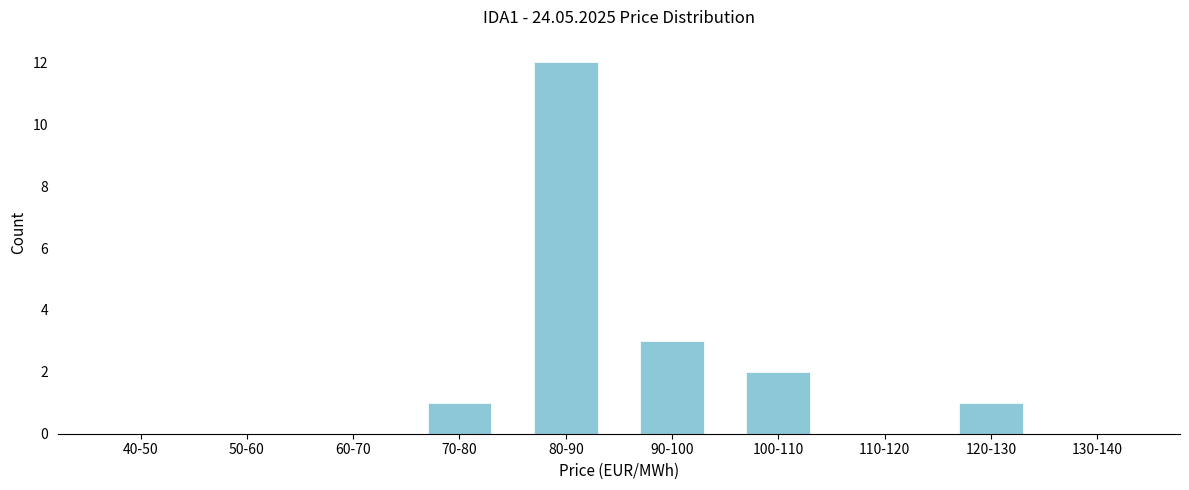

Reading left to right, extract all data points from this chart.

40-50=0	50-60=0	60-70=0	70-80=1	80-90=12	90-100=3	100-110=2	110-120=0	120-130=1	130-140=0